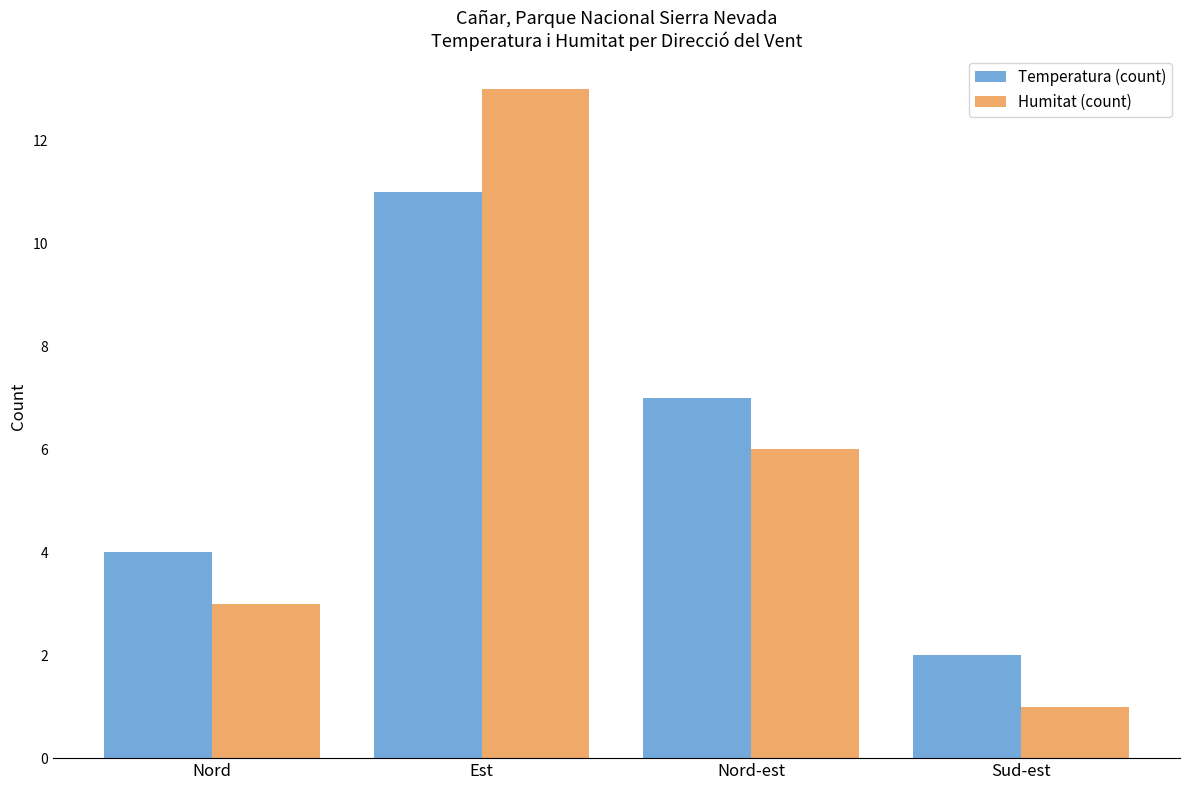

What is the greatest value displayed?

13